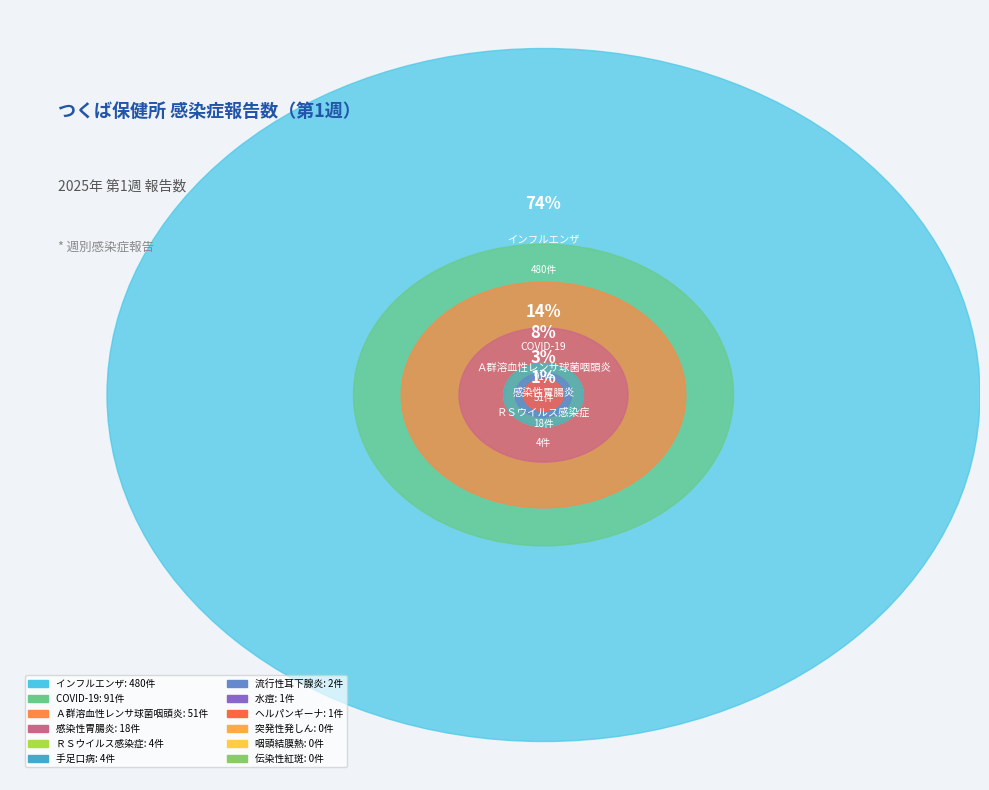

Which category has the biggest portion of the pie?

インフルエンザ